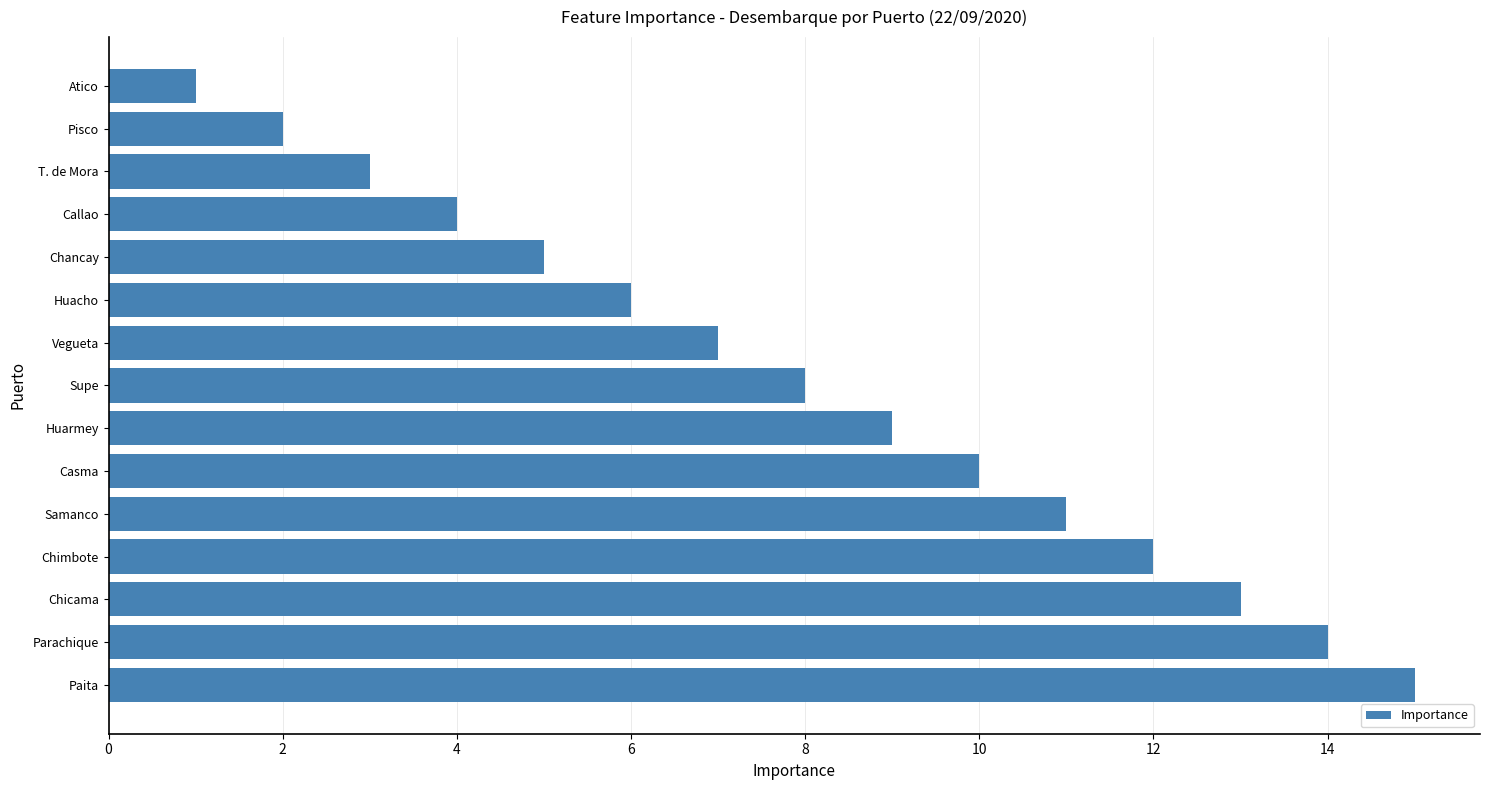

What is the average value?

8